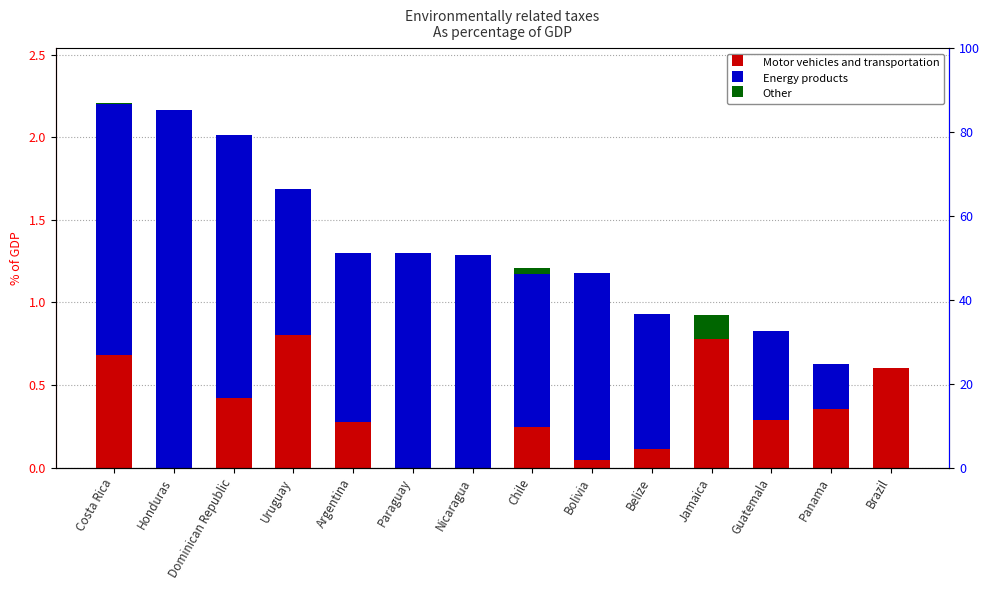

How many values in Other are above zero?

3